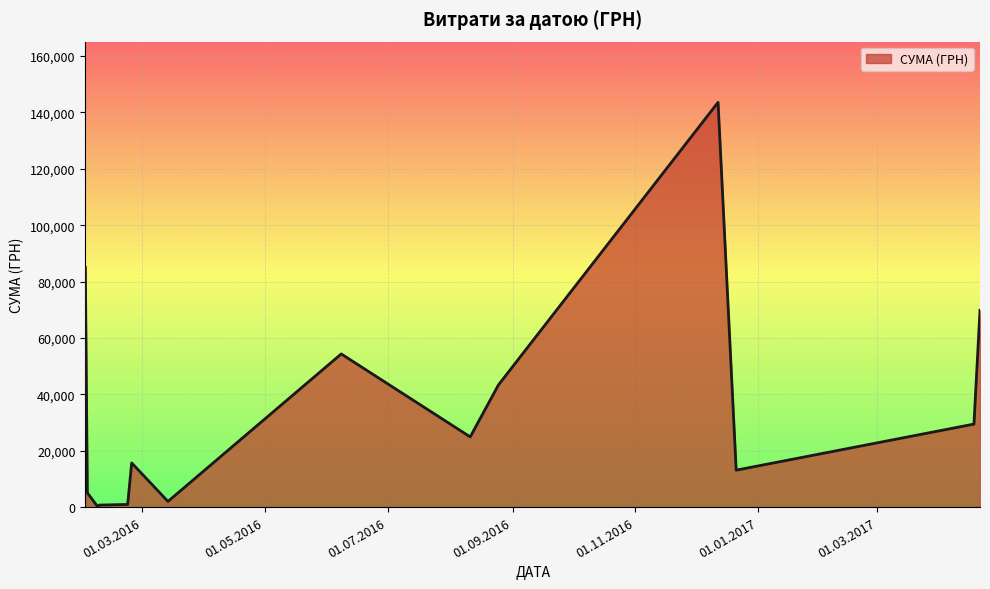

What is the greatest value displayed?

143568.0